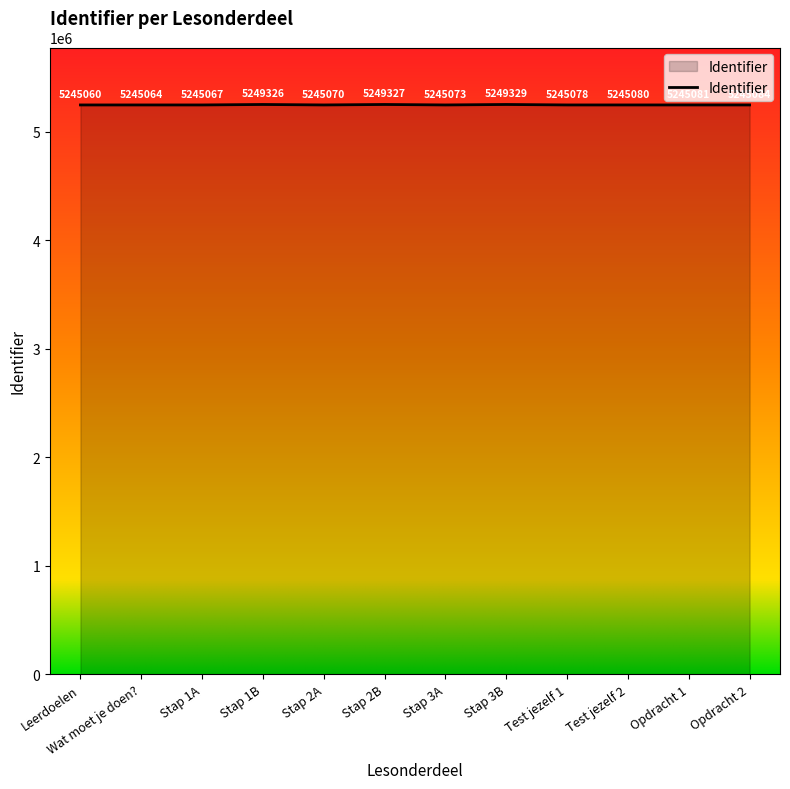

At which category does the data reach its first local peak?

Stap 1B